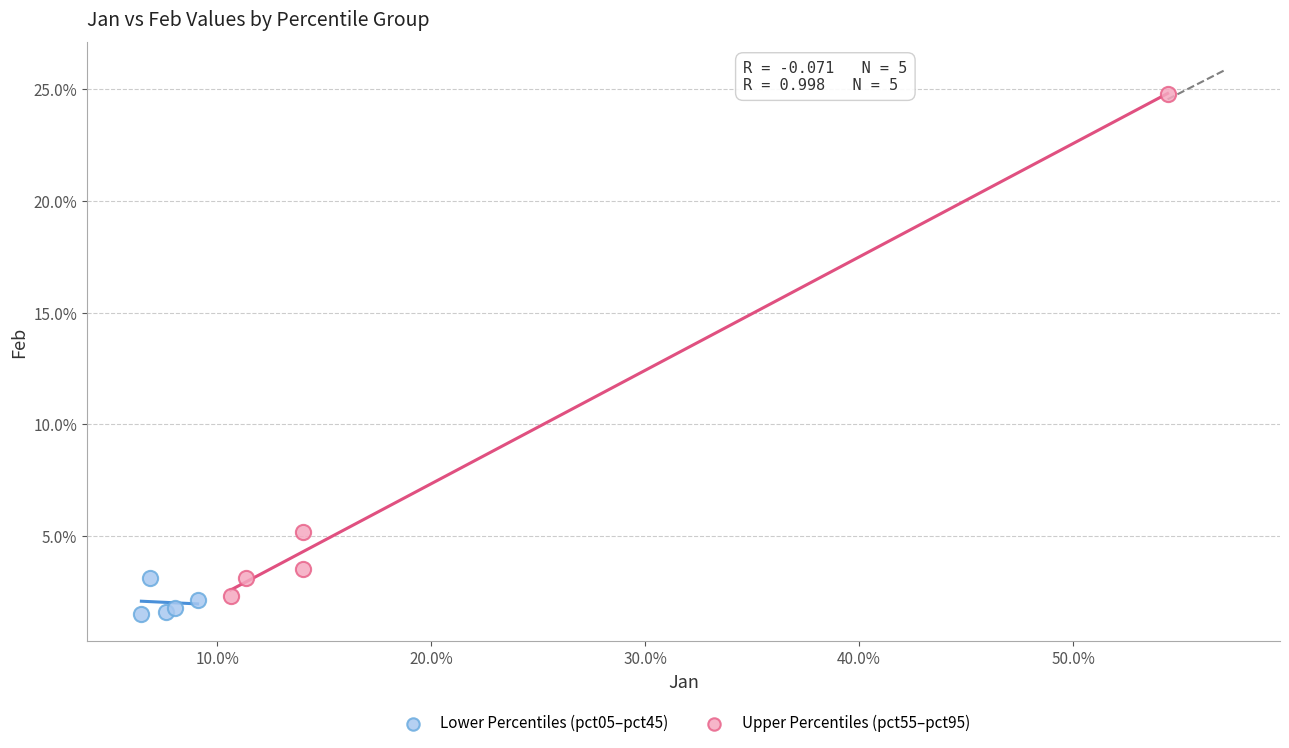

What are all the series names shown in the legend?

Lower Percentiles (pct05–pct45), Upper Percentiles (pct55–pct95)